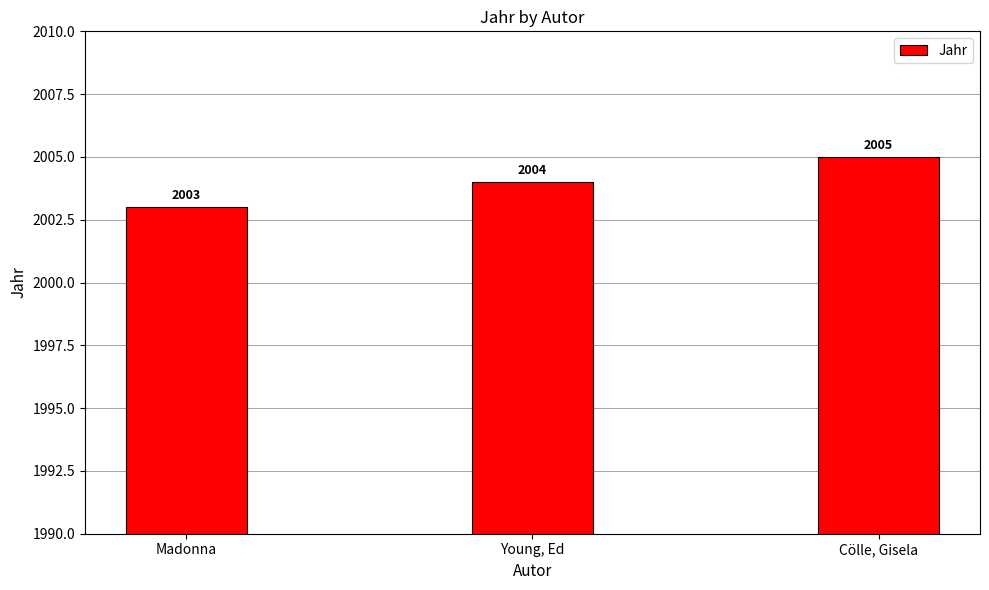

Reading left to right, what are all the values shown in this chart?

2003	2004	2005